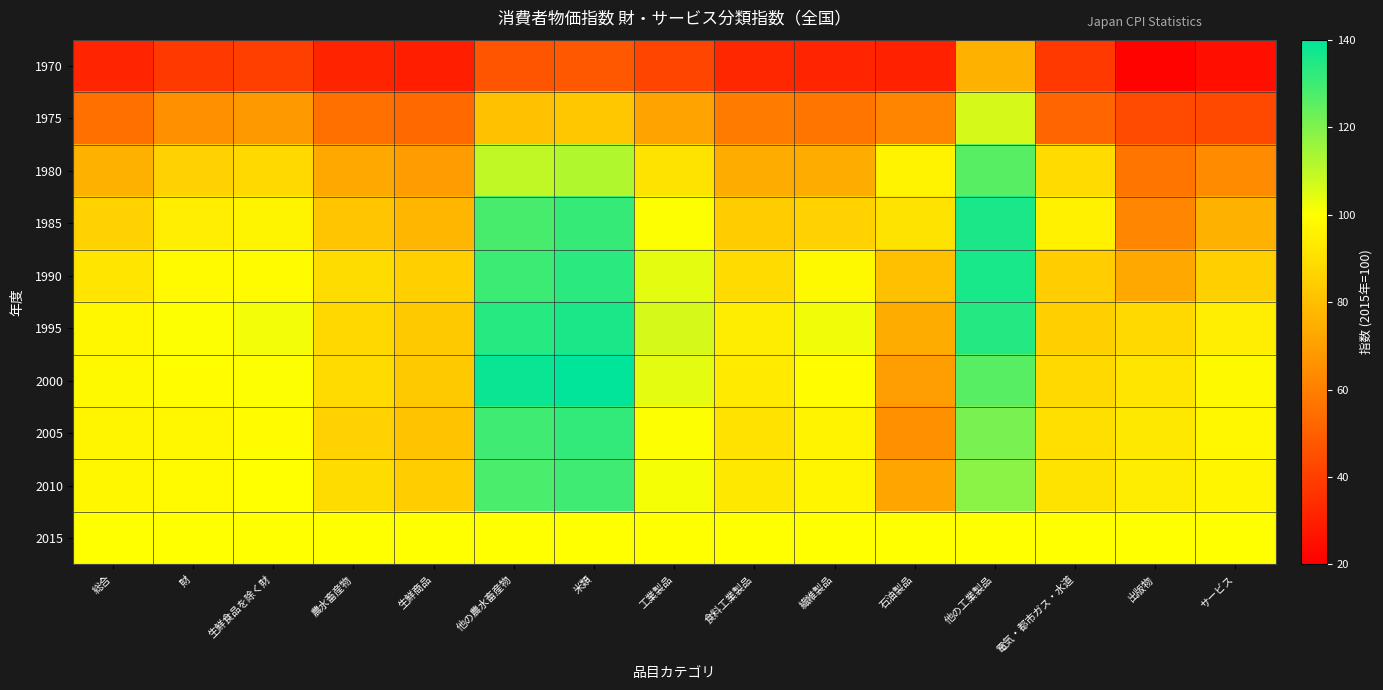

At which category is the sum across all series the highest?

他の工業製品